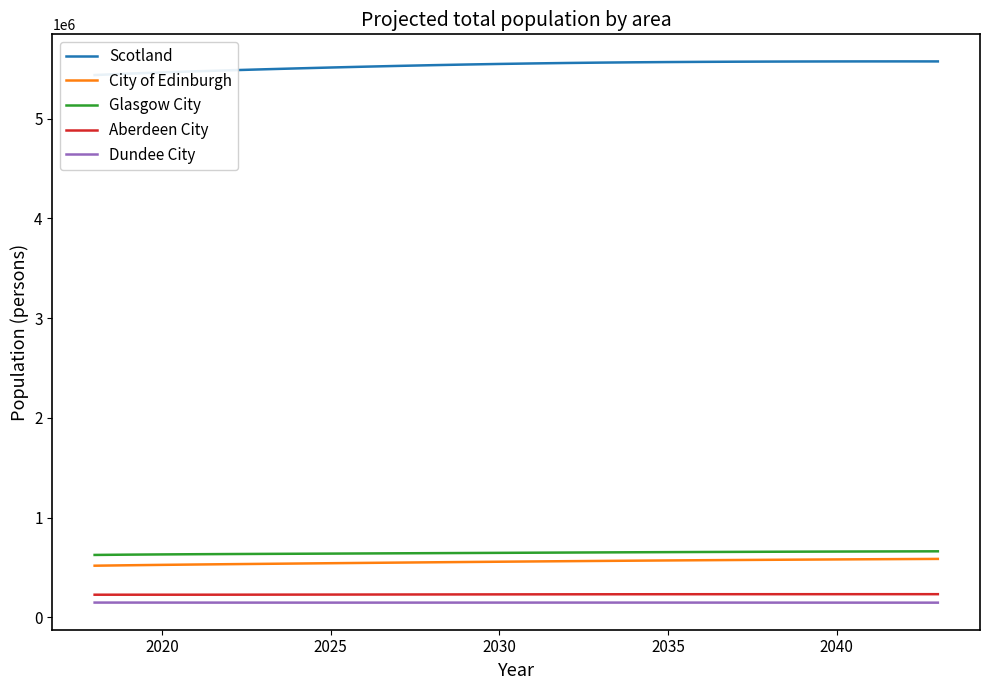

What are all the series names shown in the legend?

Scotland, City of Edinburgh, Glasgow City, Aberdeen City, Dundee City